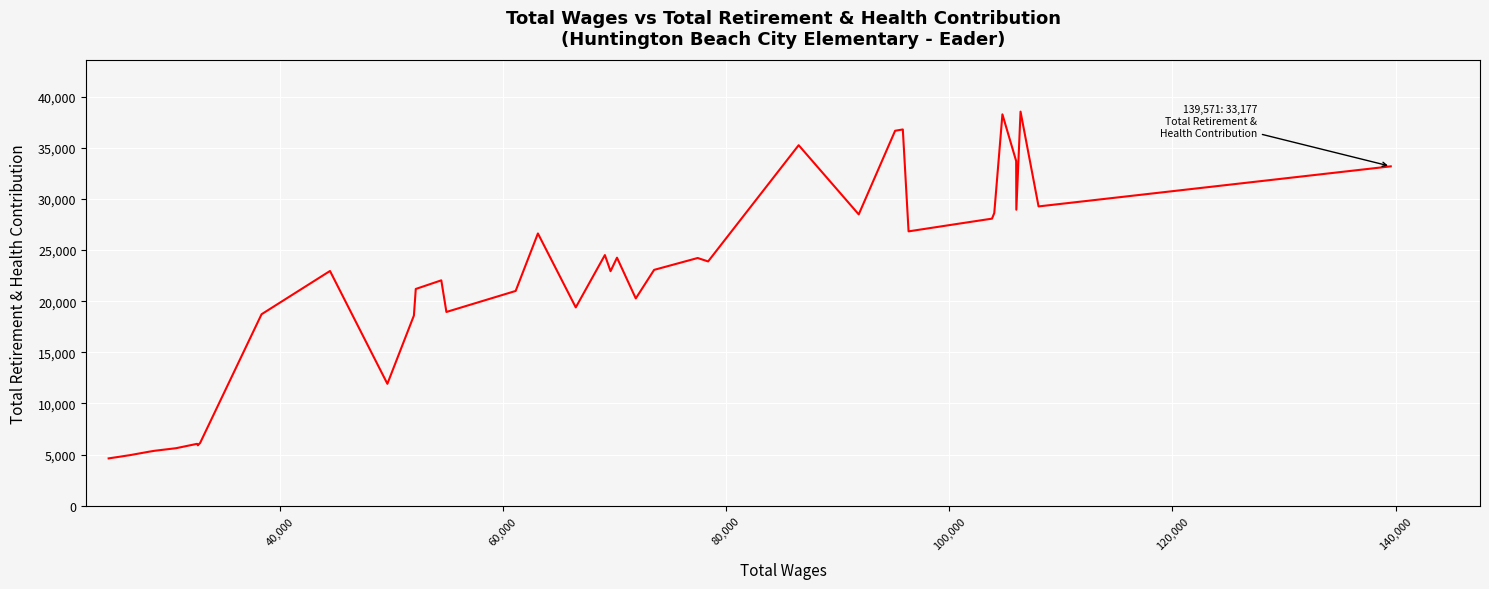

What is the smallest value displayed?

4632